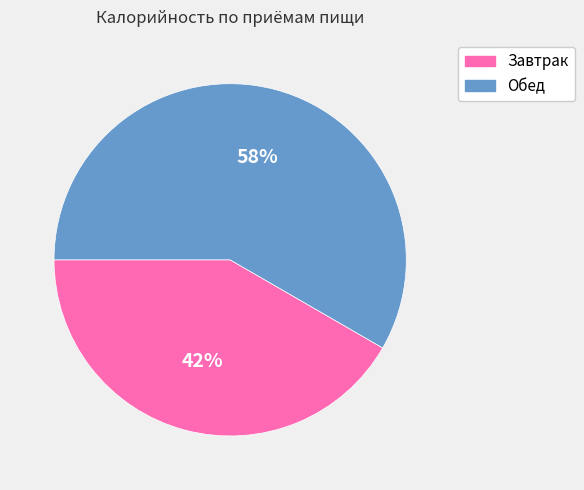

To the nearest percent, what percentage of the pie is Обед?

58%